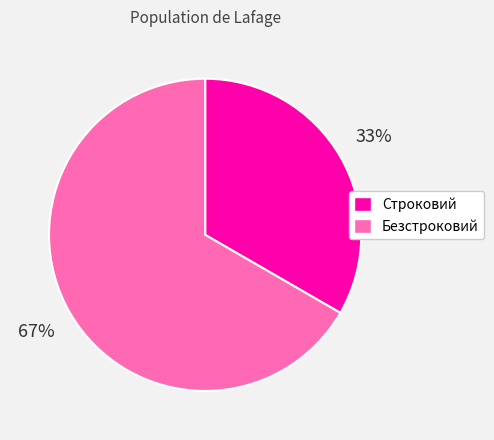

Is there a majority slice in this chart?

Yes